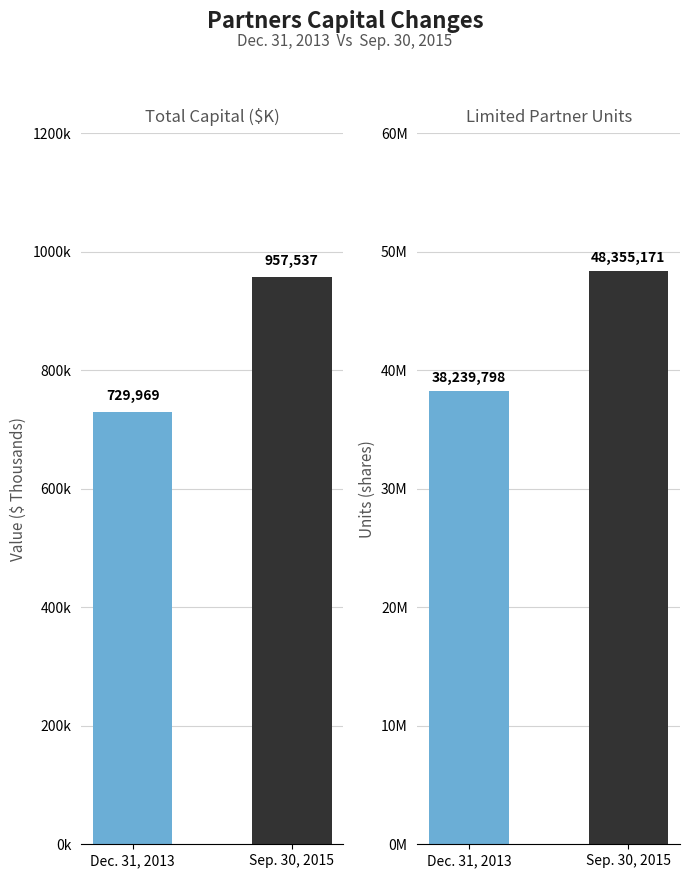

Which series has the largest range (max minus min)?

Limited Partners (Units)